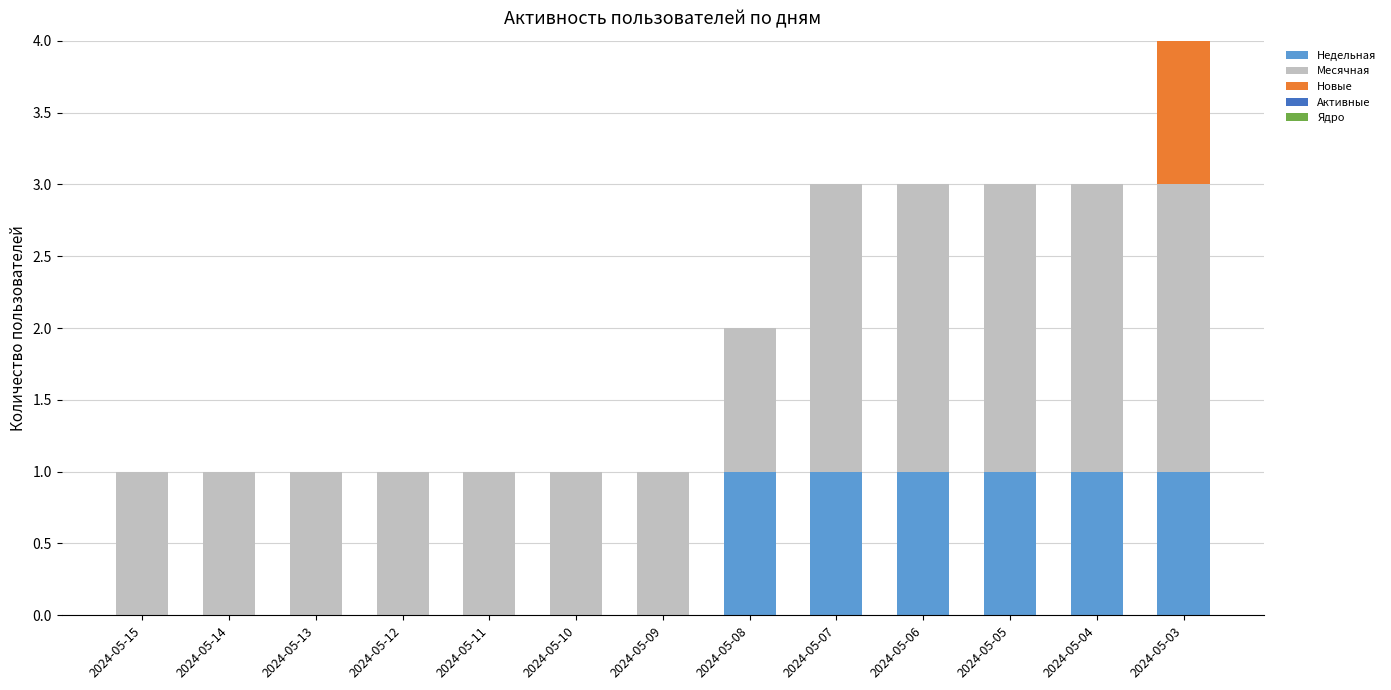

The value of Недельная at 2024-05-03 is 2. True or false?

False